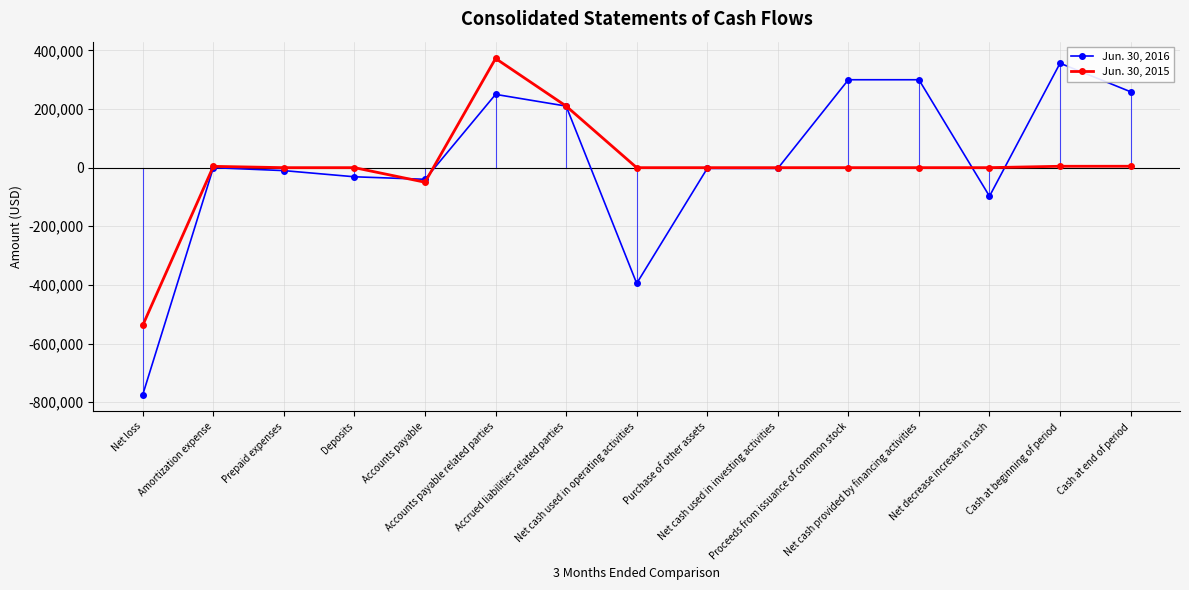

At which label is Jun. 30, 2015 closest to -82389?

Accounts payable